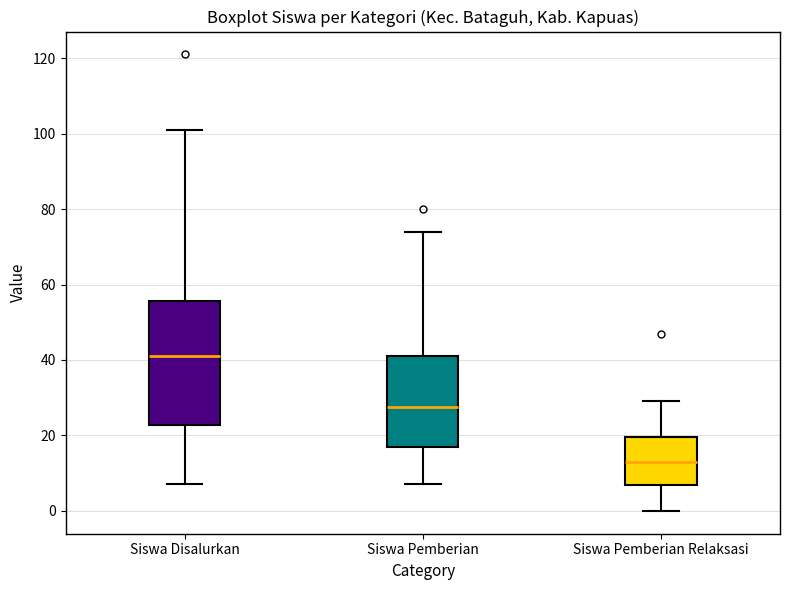

Reading left to right, transcribe this box plot: for each box, give where its median line is, the range the box spans, and where its two whiskers end, as read against the y-axis. The values are not printed on the chart, so give them approximately, as read against the axis.

Siswa Disalurkan: median 42, box 22 to 56, whiskers 8 to 102
Siswa Pemberian: median 28, box 18 to 42, whiskers 8 to 74
Siswa Pemberian Relaksasi: median 14, box 6 to 20, whiskers 0 to 30